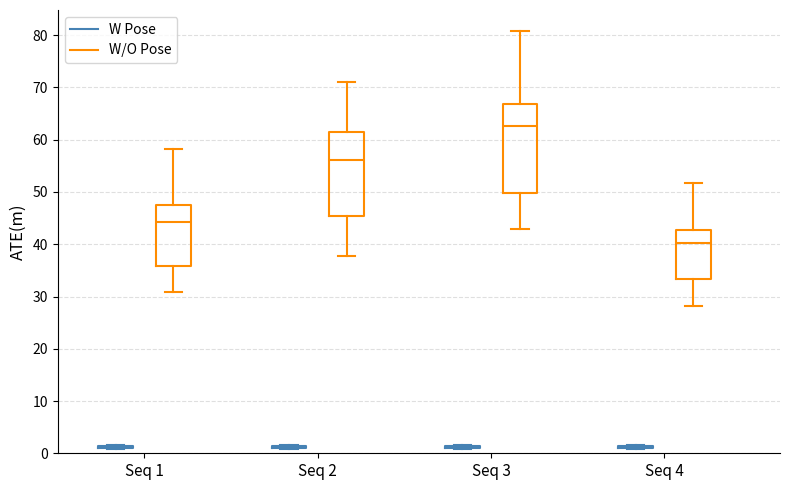

Reading left to right, transcribe this box plot: for each box, give where its median line is, the range the box spans, and where its two whiskers end, as read against the y-axis. The values are not printed on the chart, so give them approximately, as read against the axis.

Seq 1 (W Pose): box collapsed to a line at 1, whiskers 1 to 2
Seq 1 (W/O Pose): median 44, box 36 to 47, whiskers 31 to 58
Seq 2 (W Pose): box collapsed to a line at 1, whiskers 1 to 2
Seq 2 (W/O Pose): median 56, box 45 to 61, whiskers 38 to 71
Seq 3 (W Pose): box collapsed to a line at 1, whiskers 1 to 2
Seq 3 (W/O Pose): median 63, box 50 to 67, whiskers 43 to 81
Seq 4 (W Pose): box collapsed to a line at 1, whiskers 1 to 2
Seq 4 (W/O Pose): median 40, box 33 to 43, whiskers 28 to 52